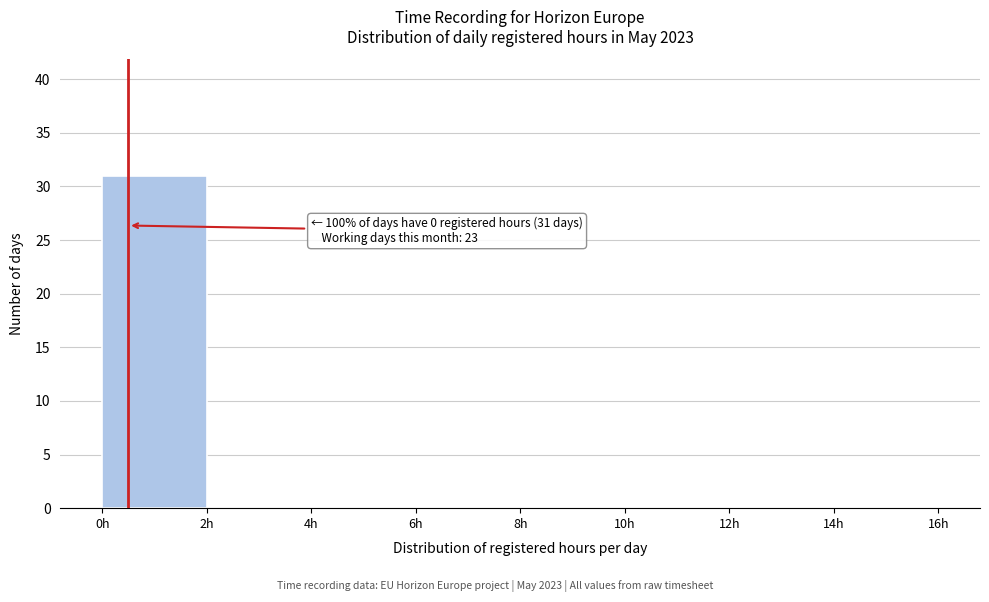

Over which range of the x-axis is the bar tallest?

0 to 2